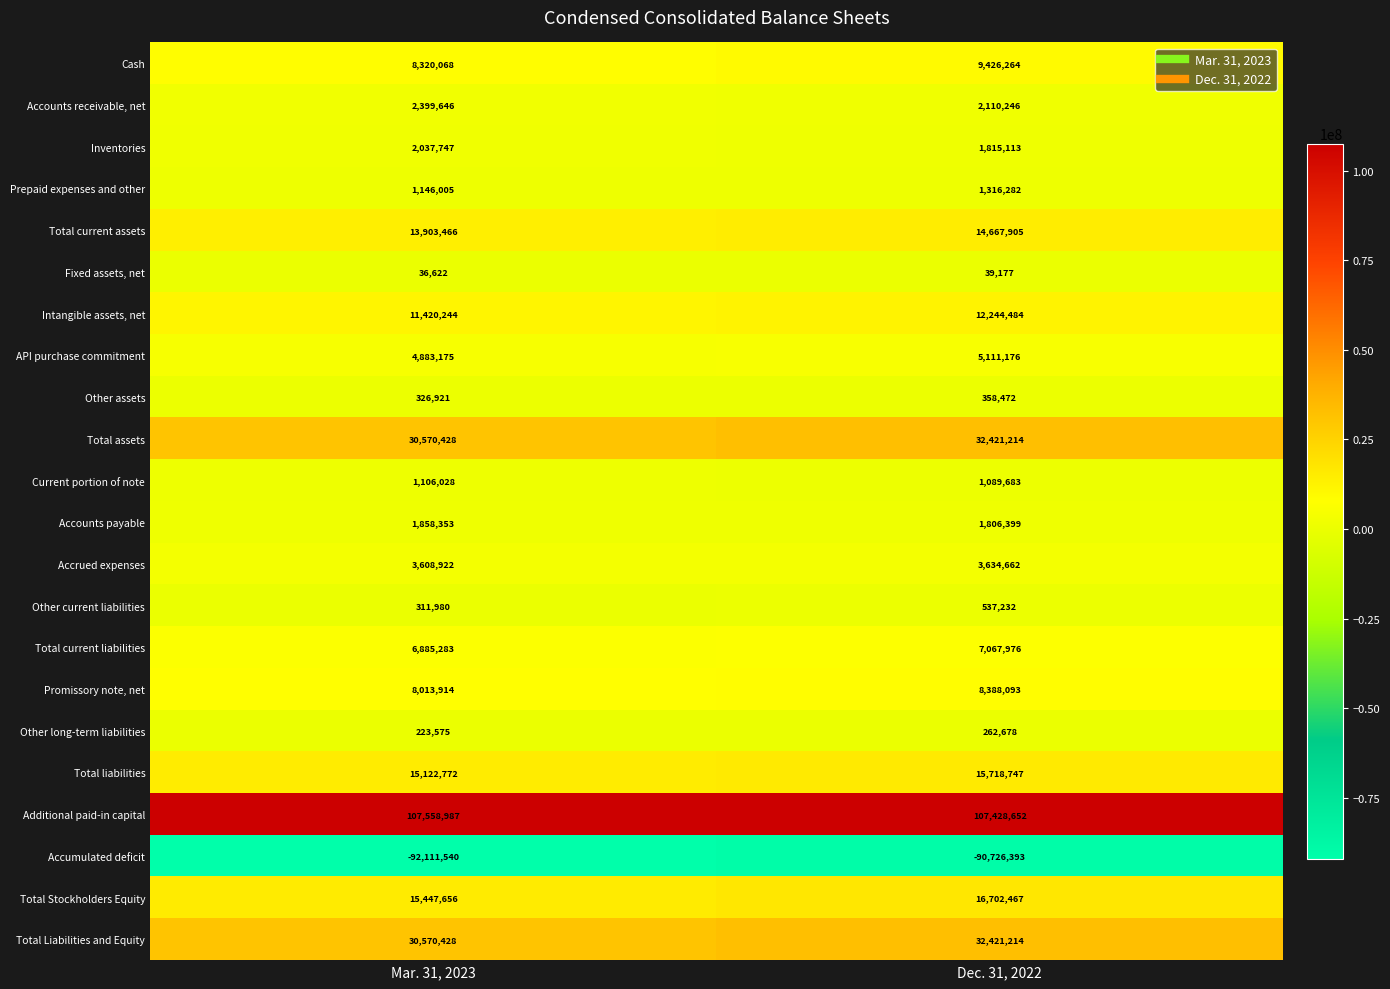

What is the difference between the maximum and minimum values in the Cash series?

1106196